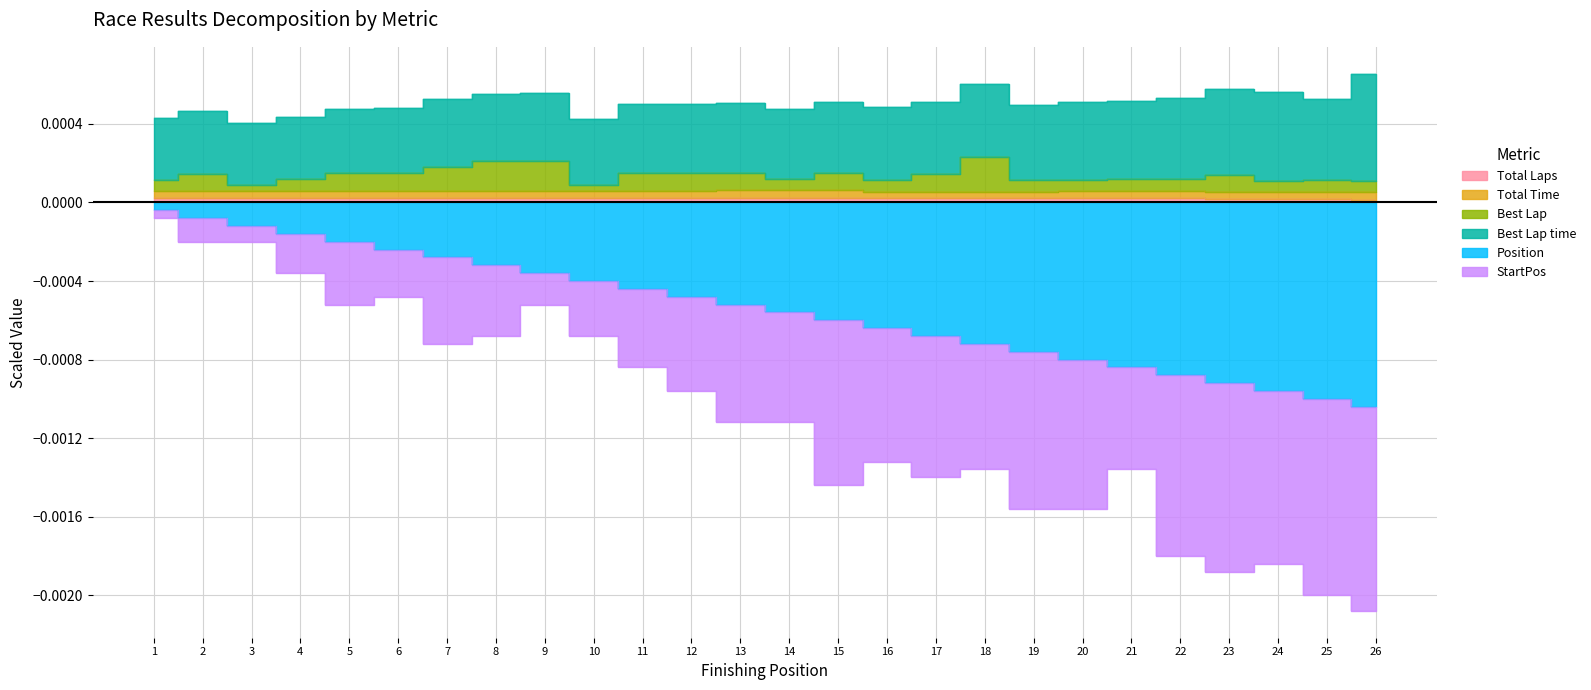

List the labels in order of StartPos value, largest first.

1, 2, 3, 4, 6, 5, 9, 8, 10, 7, 11, 12, 13, 14, 16, 18, 21, 17, 15, 19, 20, 22, 24, 23, 25, 26